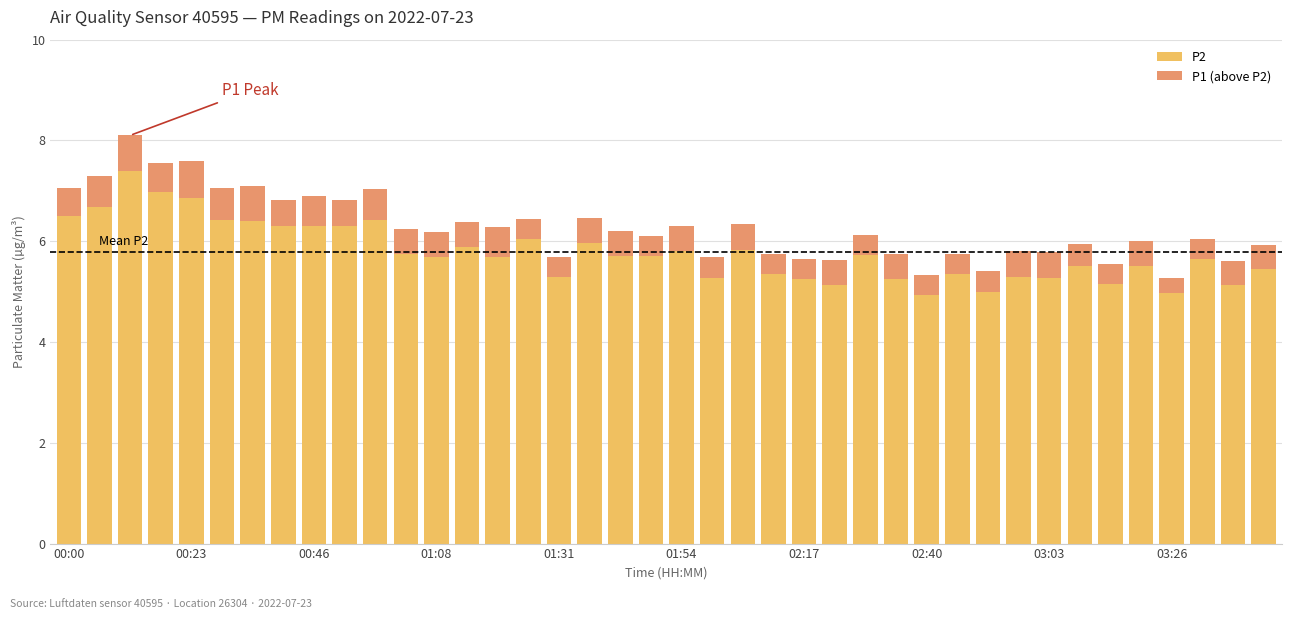

What is the difference between the maximum and minimum values in the P2 series?

2.5